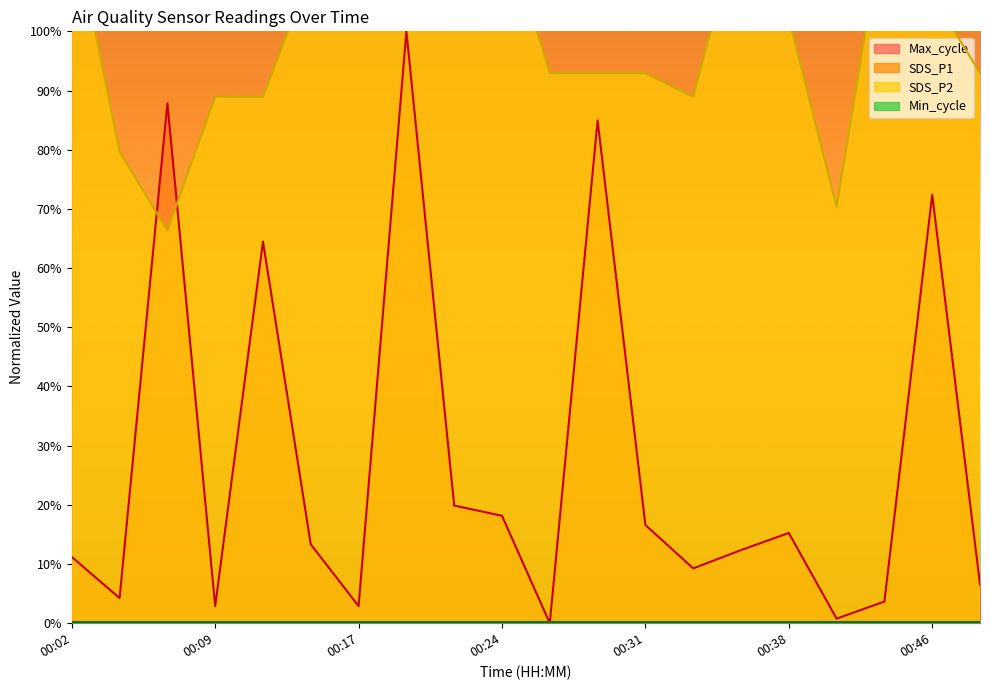

At which category is the sum across all series the highest?

00:02